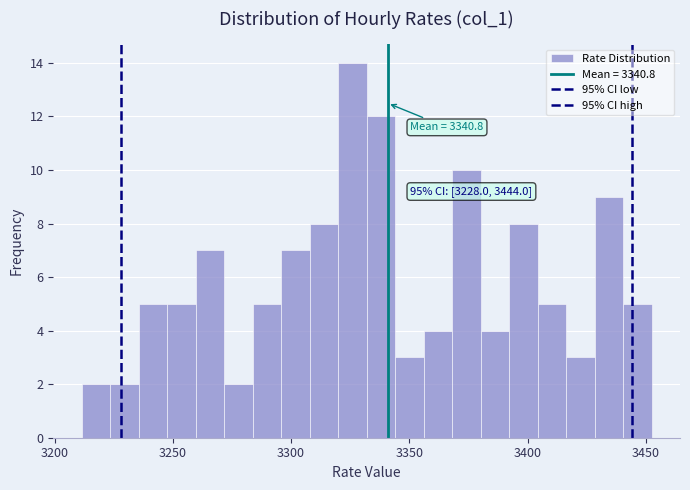

Around what value on the x-axis is the tallest bar? Give the approximate position of its centre, as read against the axis.

3325